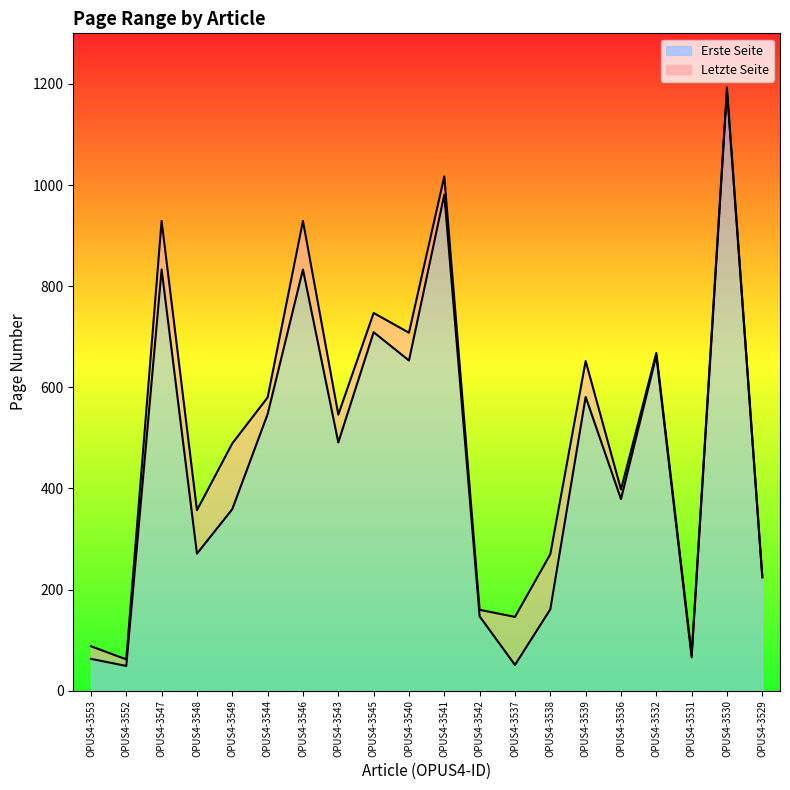

How many interior local peaks does the Erste Seite series have?

7